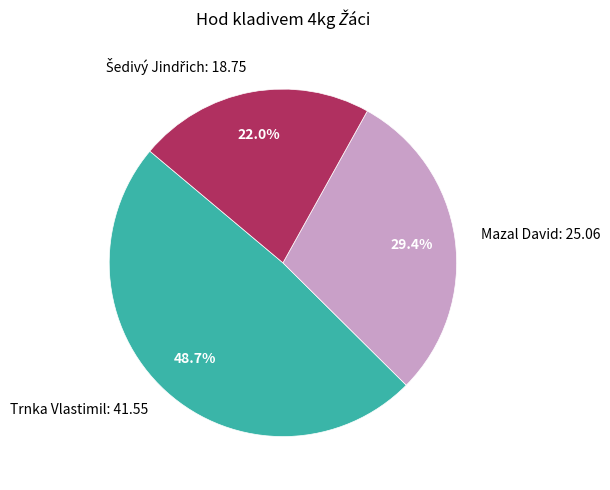

Is there any slice that represents more than half of the pie?

No